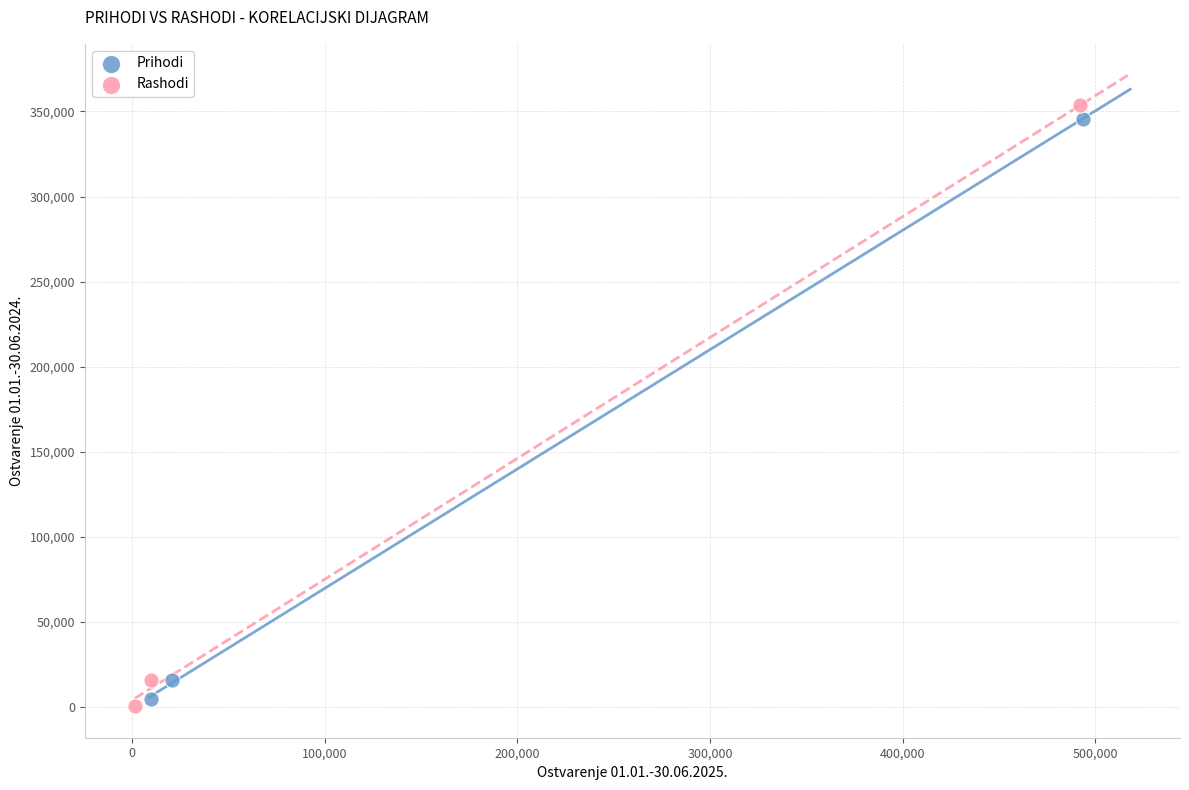

Which series has the widest spread of Y values?

Rashodi